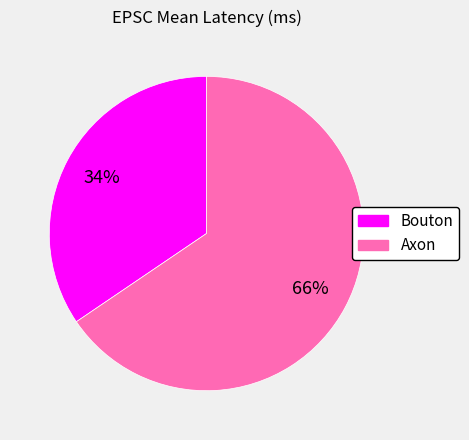

Is it true that Bouton is 41% of the pie?

False